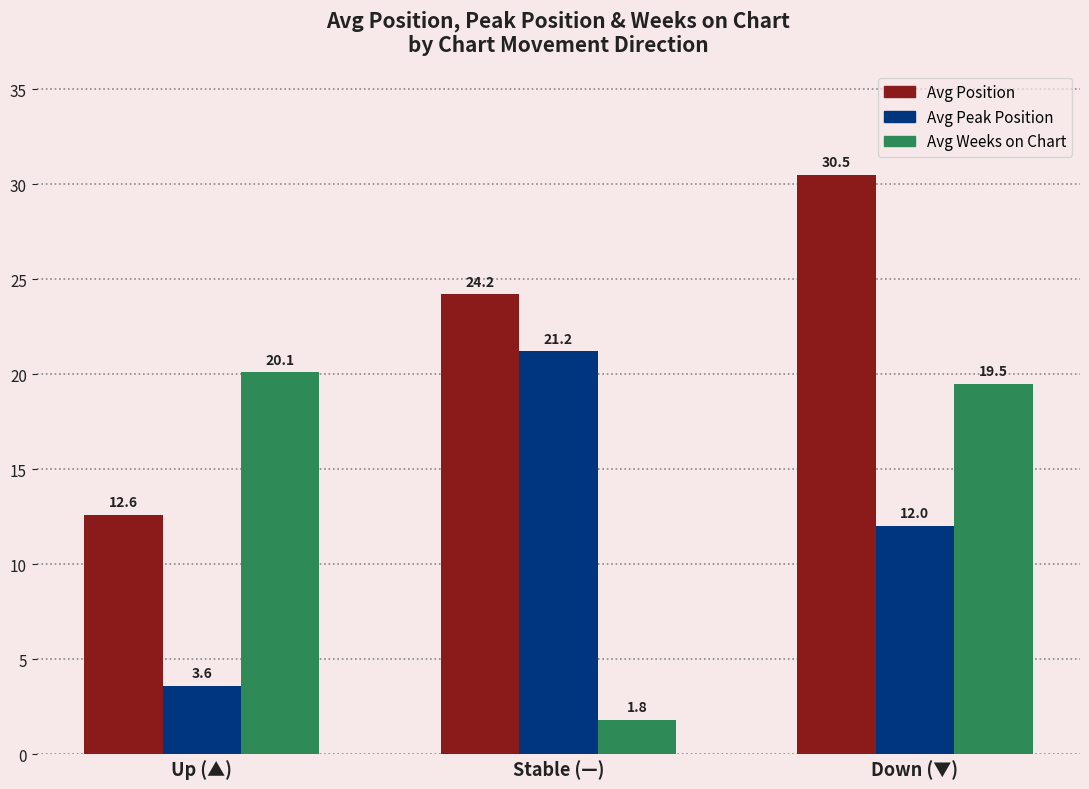

What is the highest value of the Avg Weeks on Chart series?

20.1